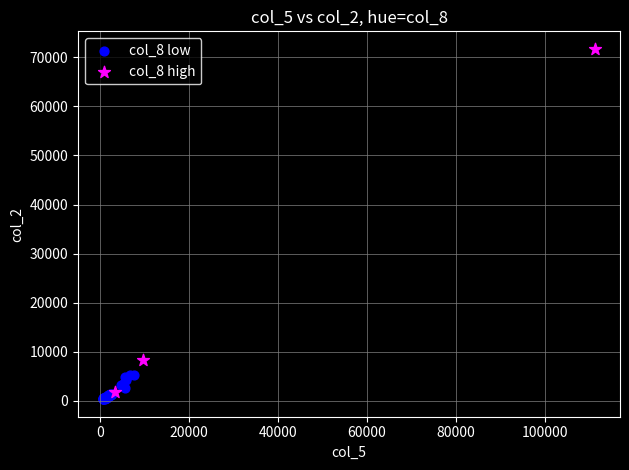

Which series reaches the maximum Y coordinate?

col_8 high